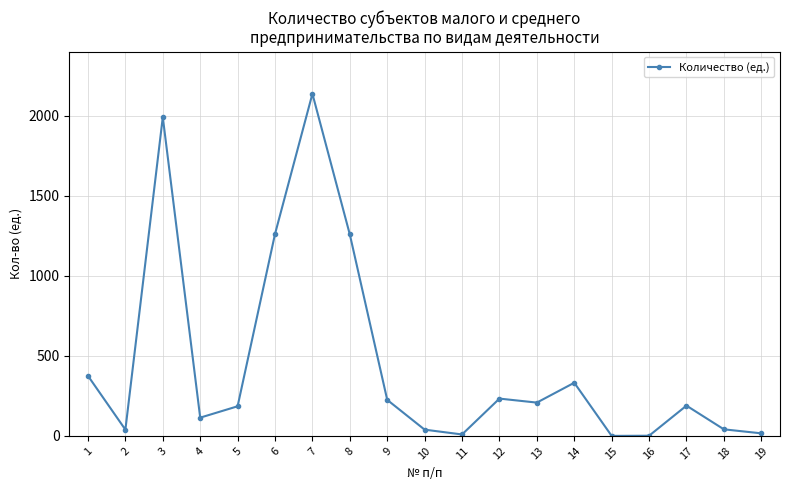

How many points are lower than both their immediate neighbors (excluding endpoints)?

5